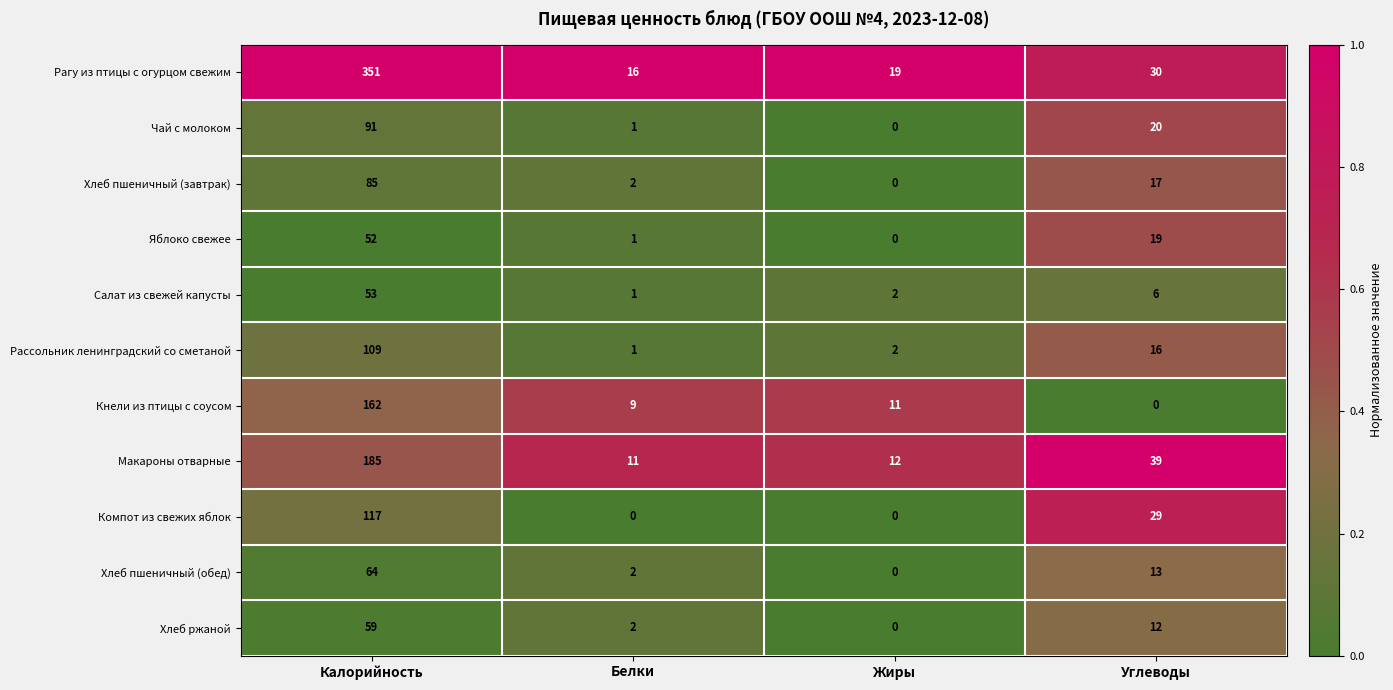

Which series has the widest spread of values?

Рагу из птицы с огурцом свежим